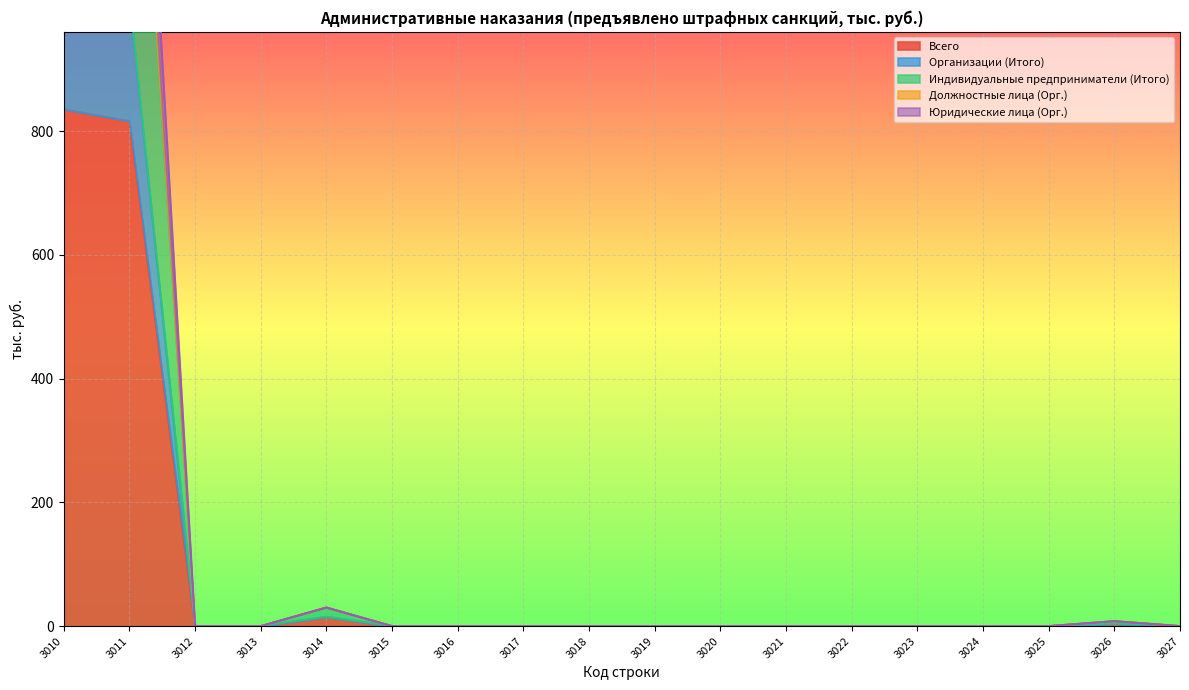

What is the maximum value for Всего?

835